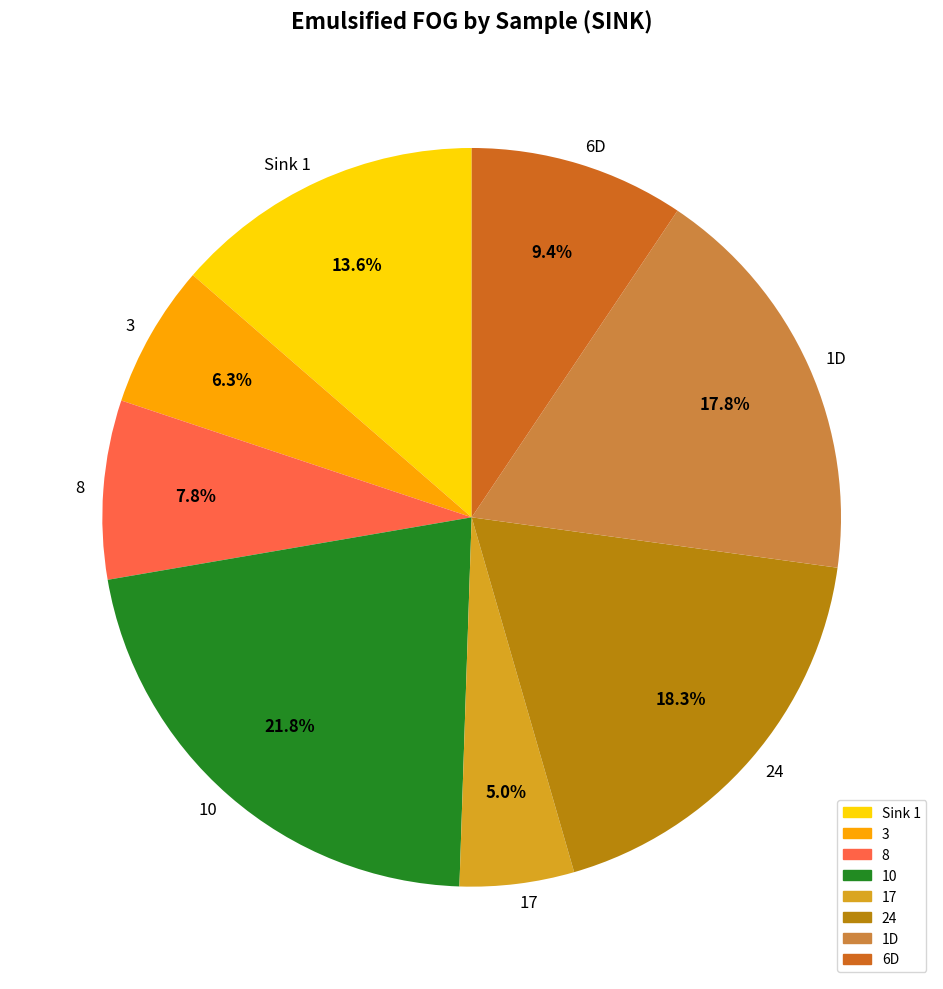

Approximately how many times larger is the value at 8 compared to 17?

1.6